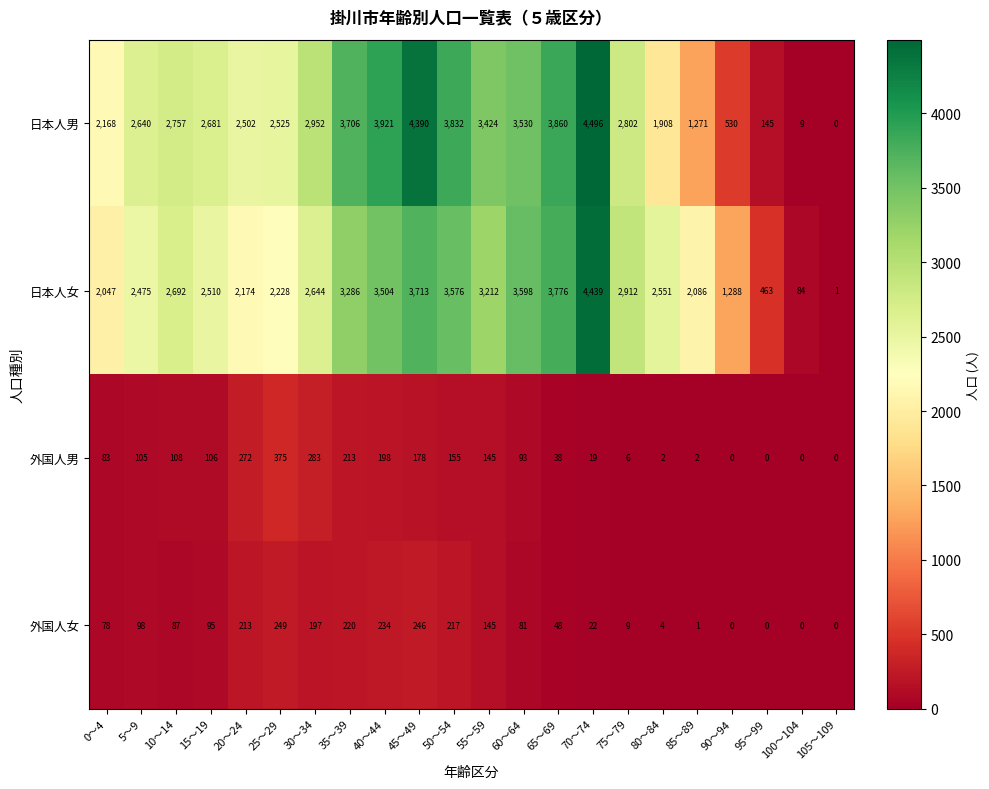

Where is 日本人女 nearest to the value 2220?

25～29